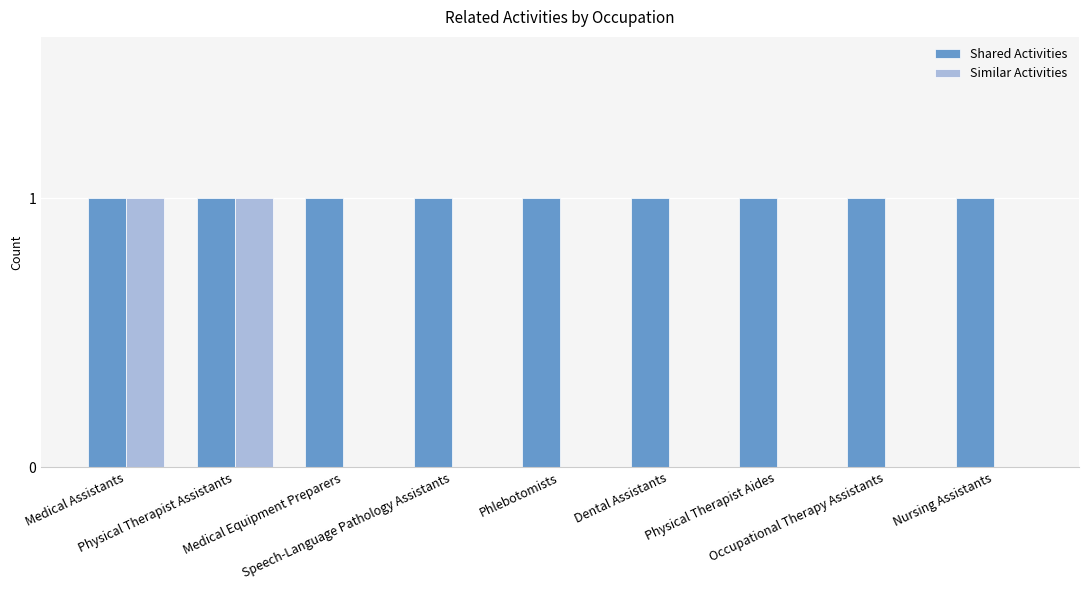

Which series has the largest total across all categories?

Shared Activities